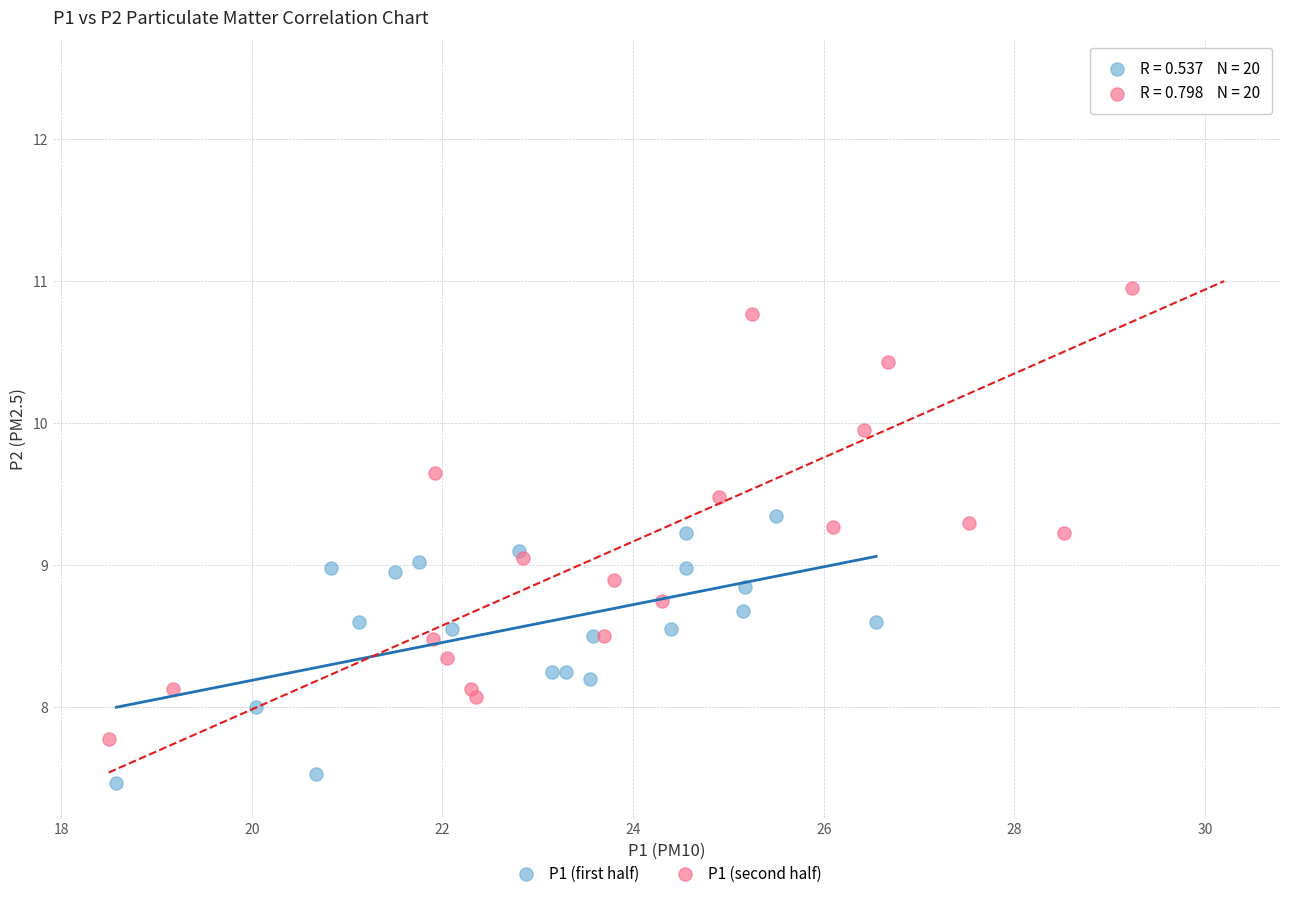

Which series contains the highest Y value?

P1 (second half)